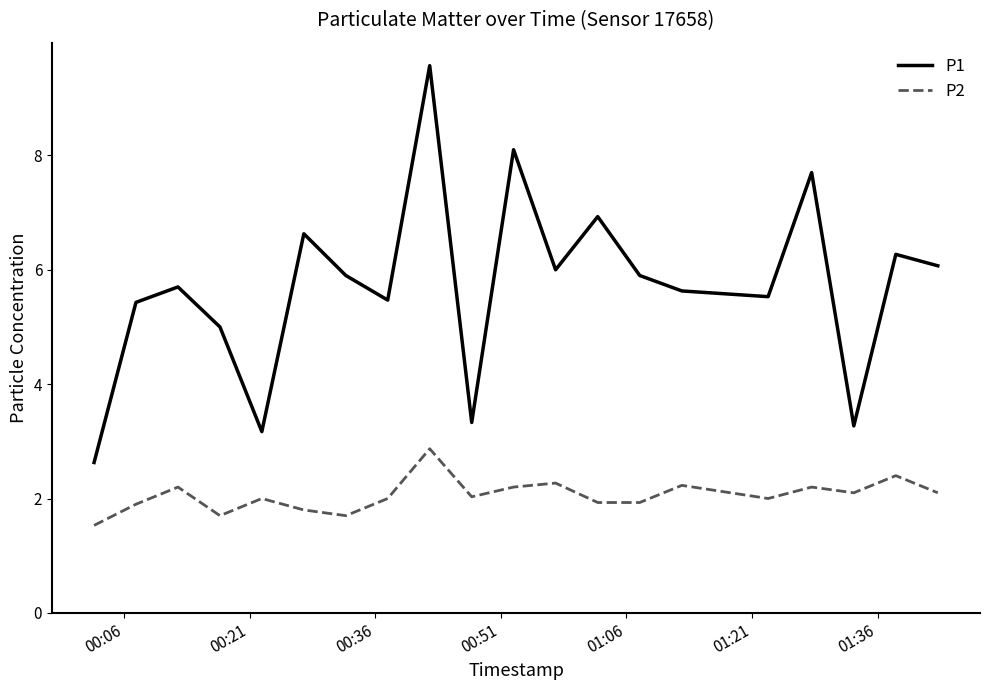

Which series has the largest range (max minus min)?

P1